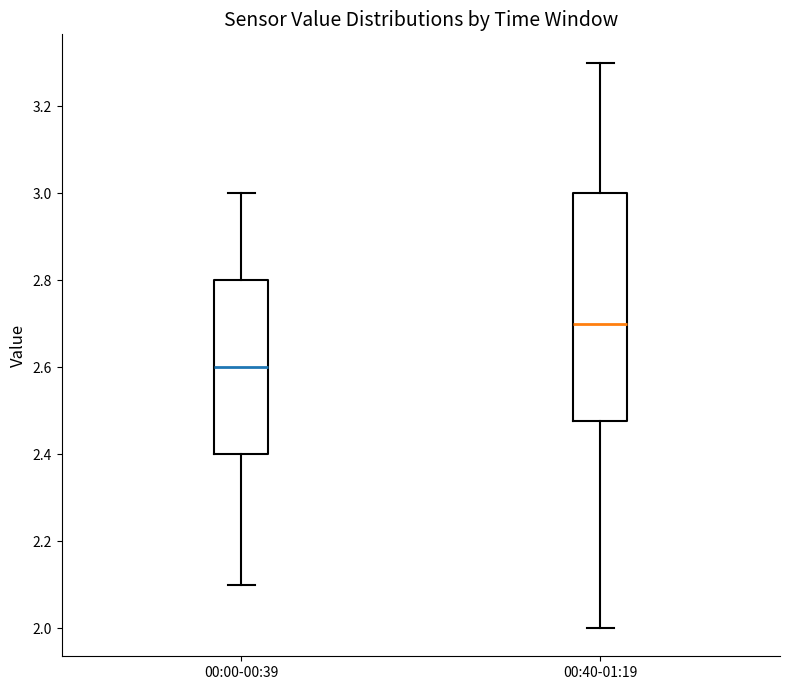

Which box is the tallest, from its lower edge to its upper edge?

00:40-01:19